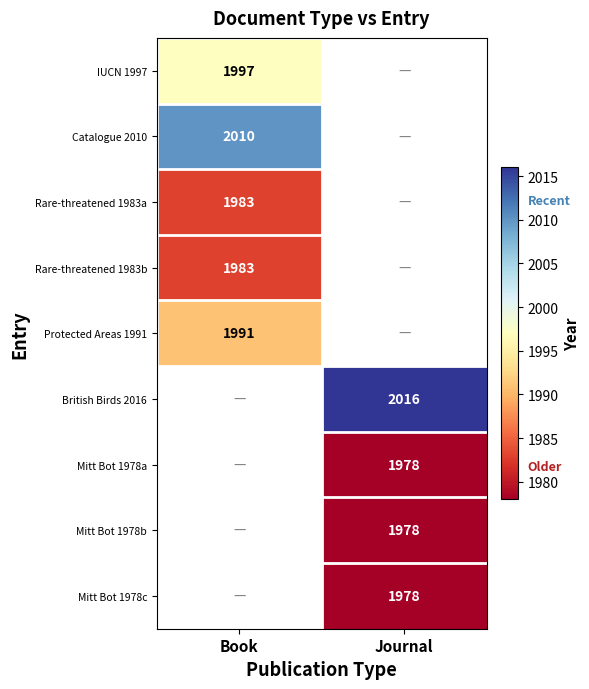

The value of Mitt Bot 1978c at Journal is 1026. True or false?

False